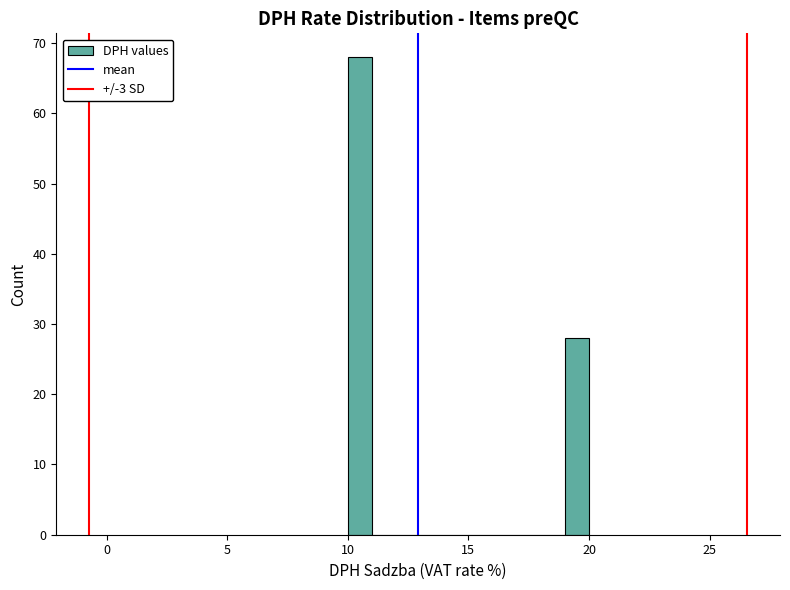

Read against the x-axis, roughly where is the centre of the tallest bar?

10.5